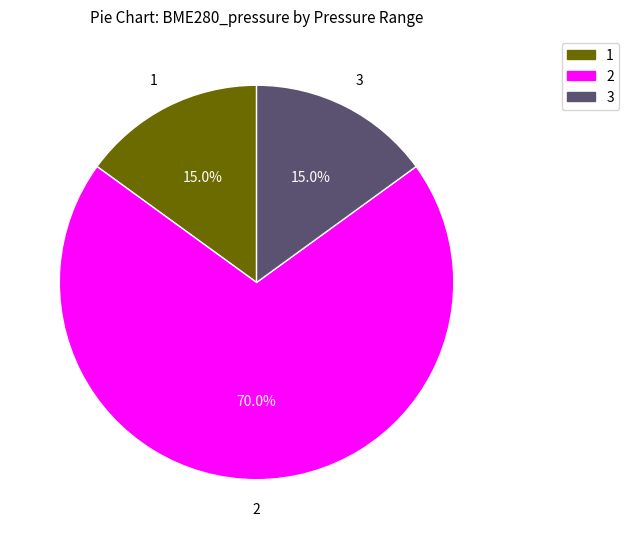

Is there a majority slice in this chart?

Yes